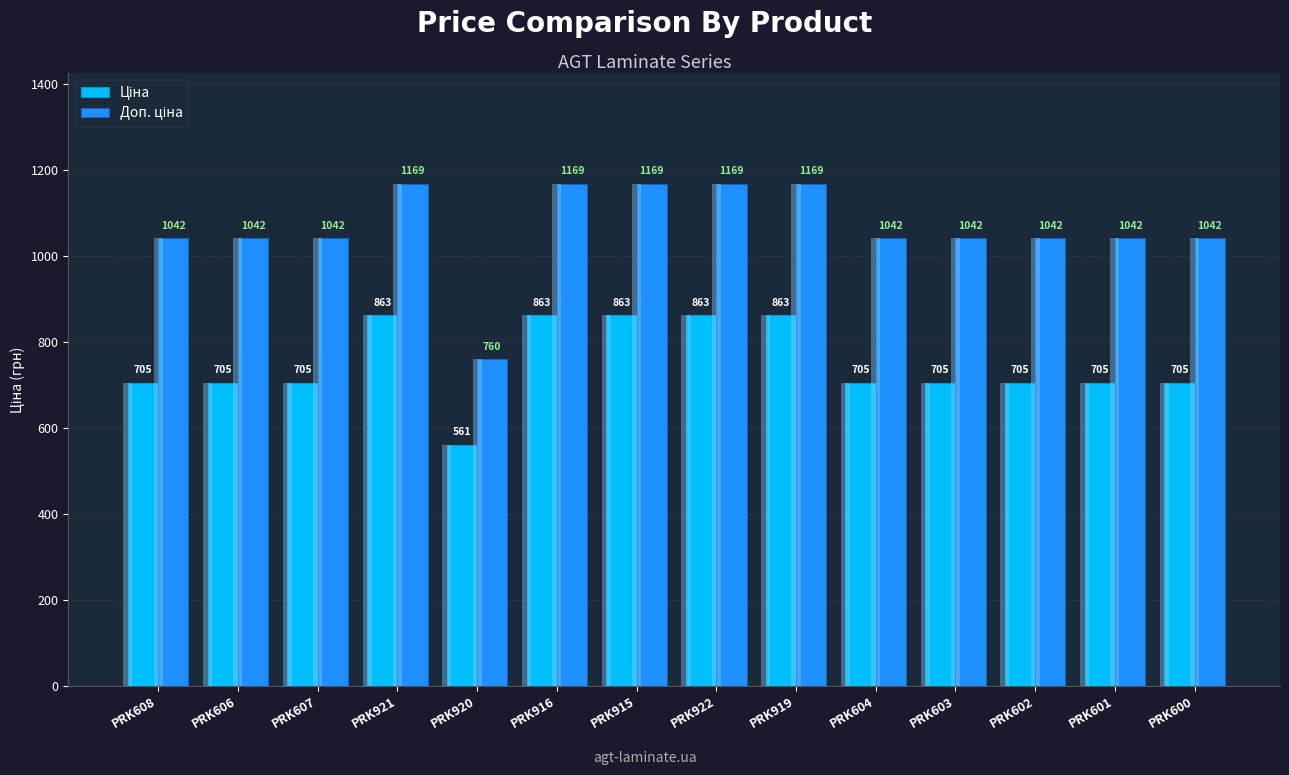

What is the label of the 13th bar from the right?

PRK606